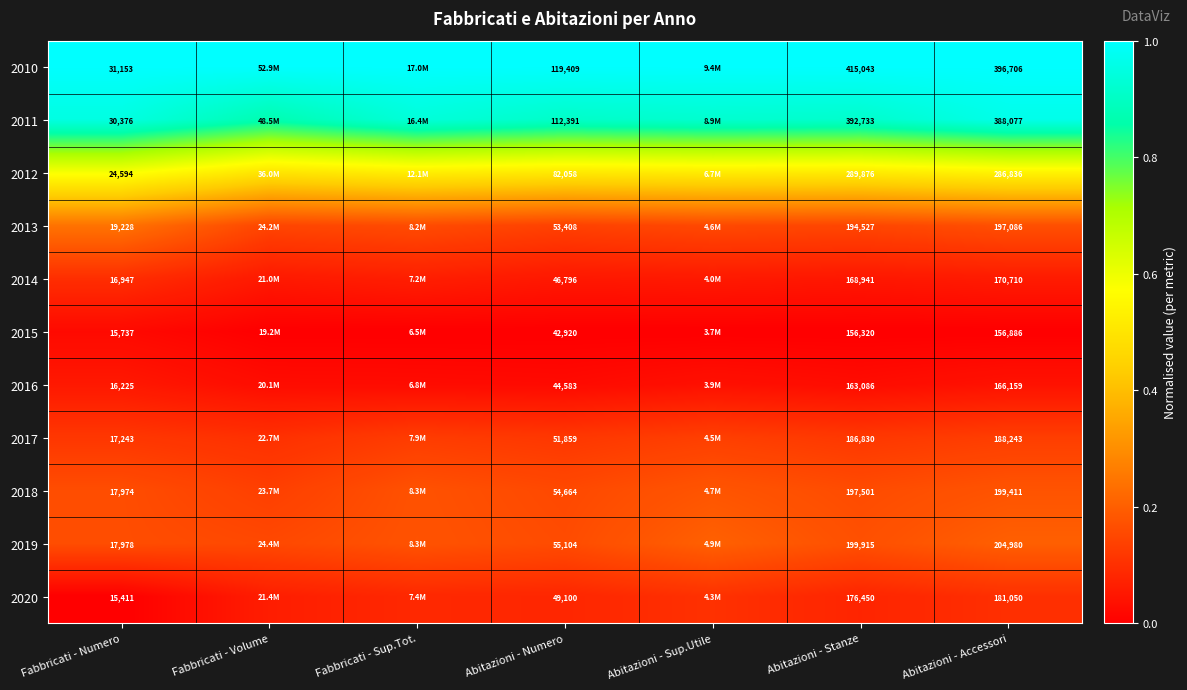

Is the value of 2014 at Fabbricati - Numero greater than the value of 2013 at Abitazioni - Numero?

No